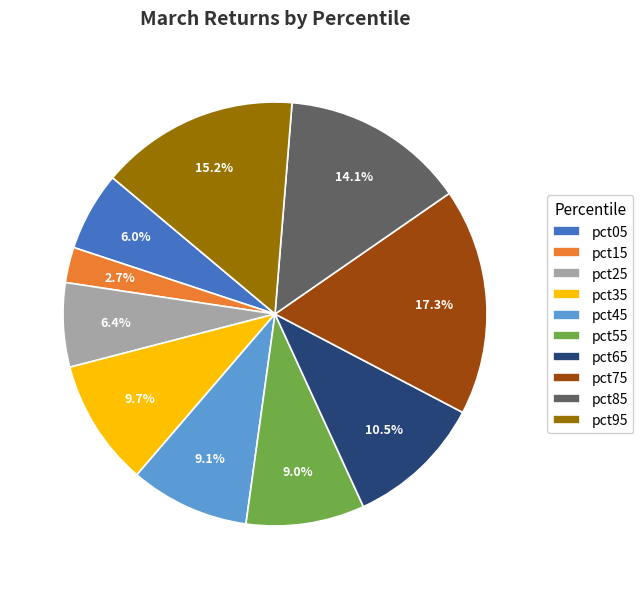

What percentage do pct95 and pct25 together represent?

21.6%